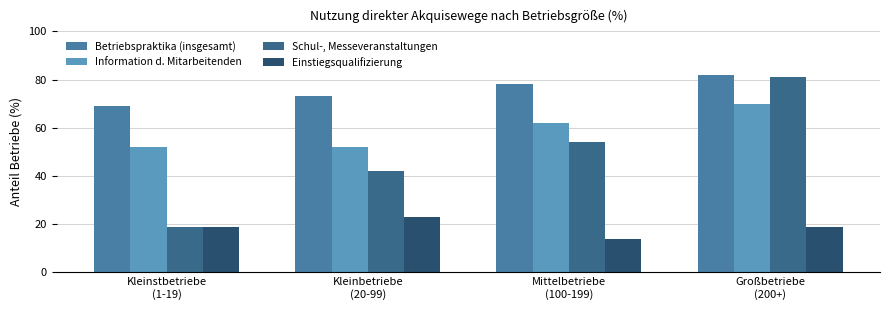

How many values in the Schul-, Messeveranstaltungen series are below 54?

2